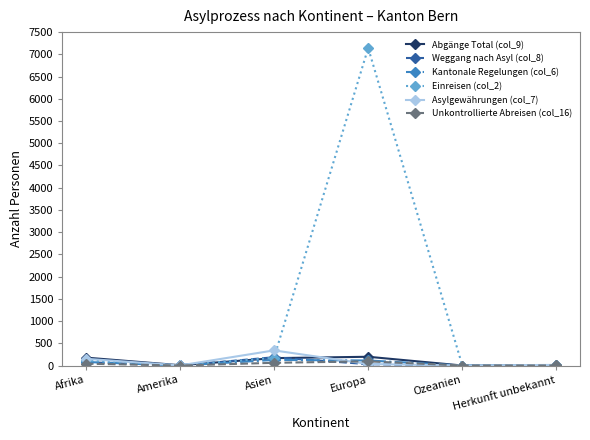

How many series are shown in this chart?

6